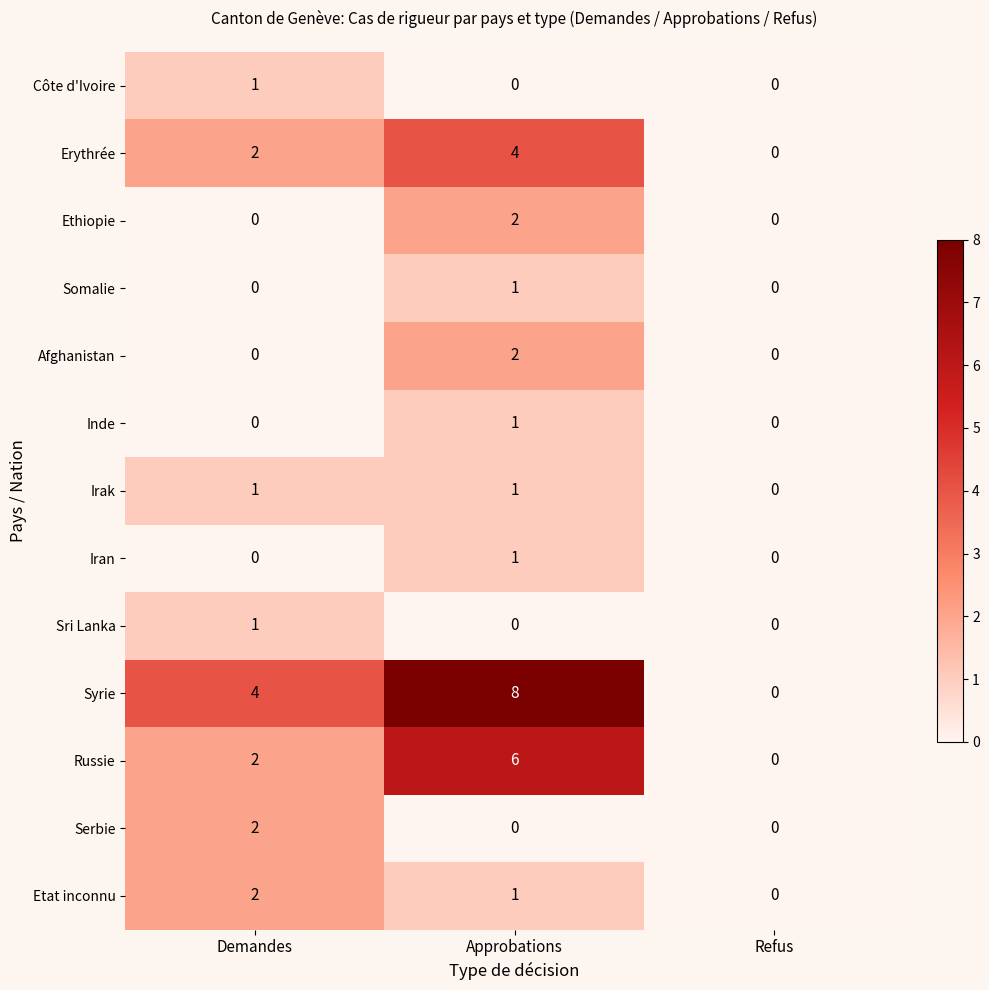

How many categories are shown in the chart?

3